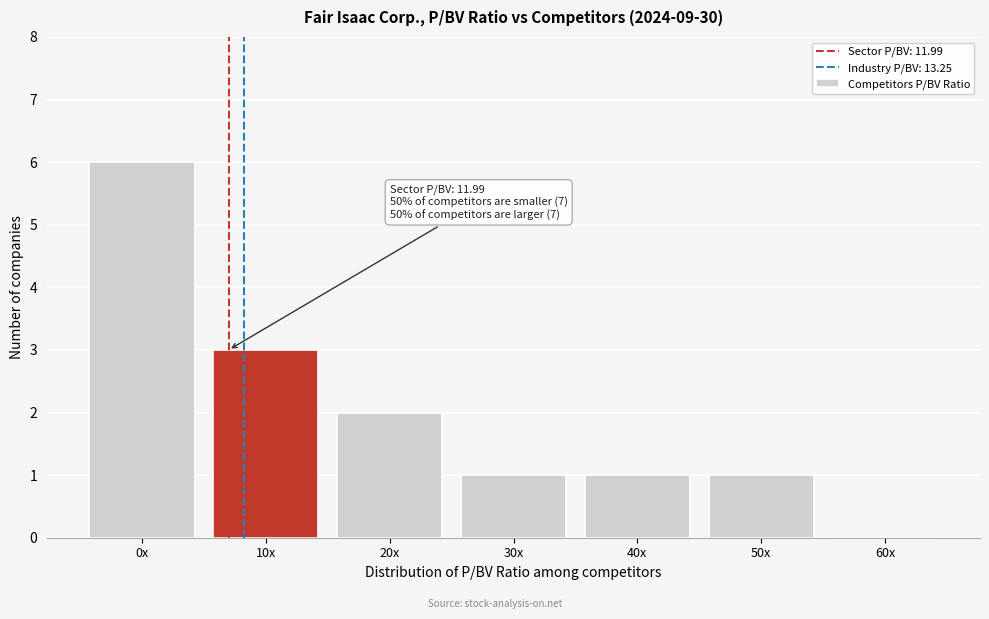

Reading left to right, list all the values displayed in this chart.

0x=6	10x=3	20x=2	30x=1	40x=1	50x=1	60x=0